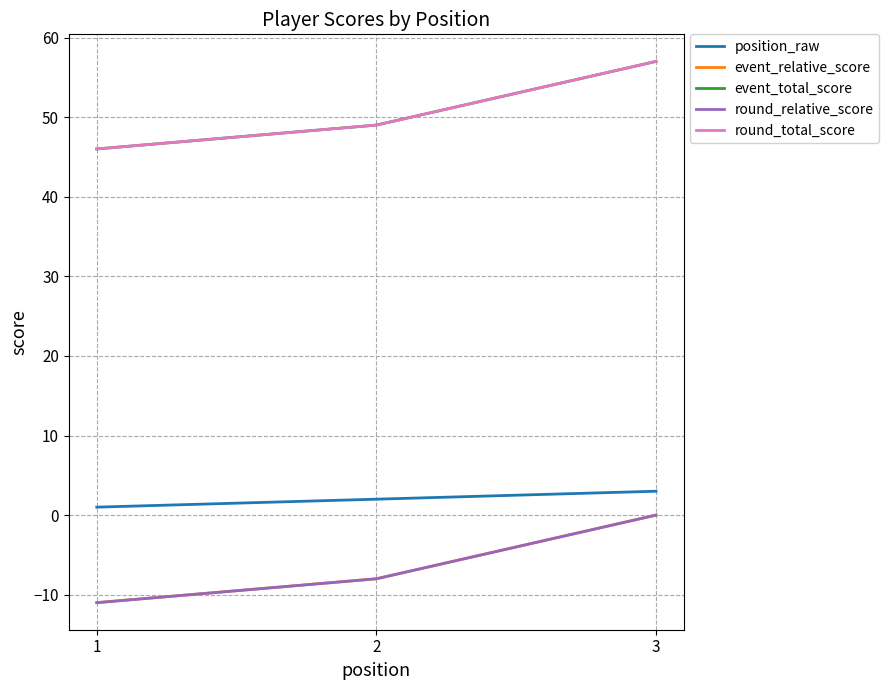

Is this an area chart (filled region under the line)?

No